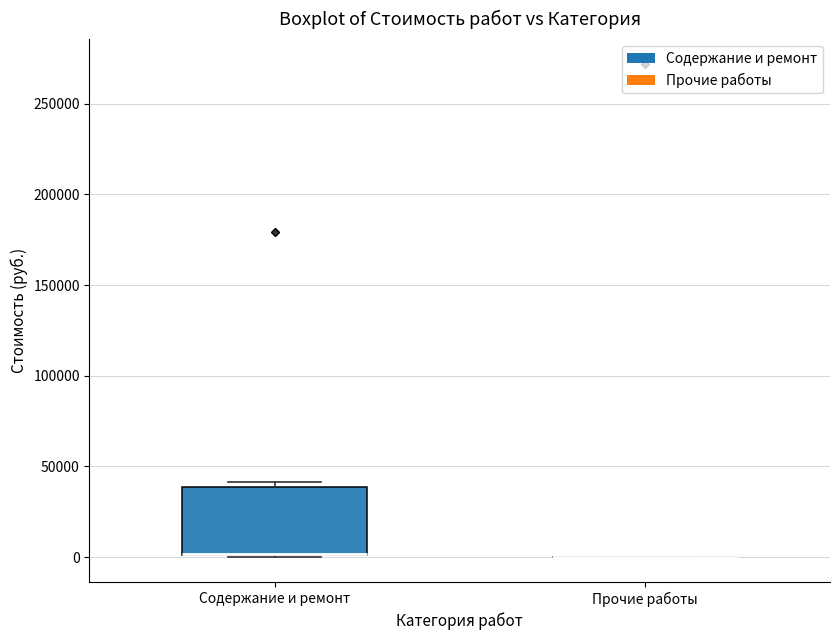

Reading left to right, read every box against the y-axis: the position of its median line, the range the box covers, and the ends of its whiskers. The values are not printed on the chart, so give them approximately, as read against the axis.

Содержание и ремонт: median 0 (drawn on the box's lower edge), box 0 to 40000, whiskers 0 to 40000 (just above the box's upper edge)
Прочие работы: box collapsed to a line at 0, whiskers 0 to 0